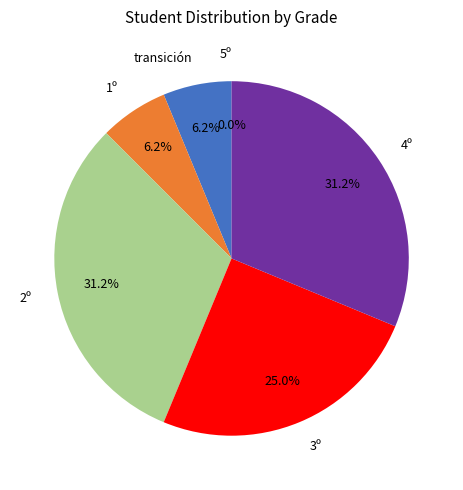

How many segments does this pie chart have?

6